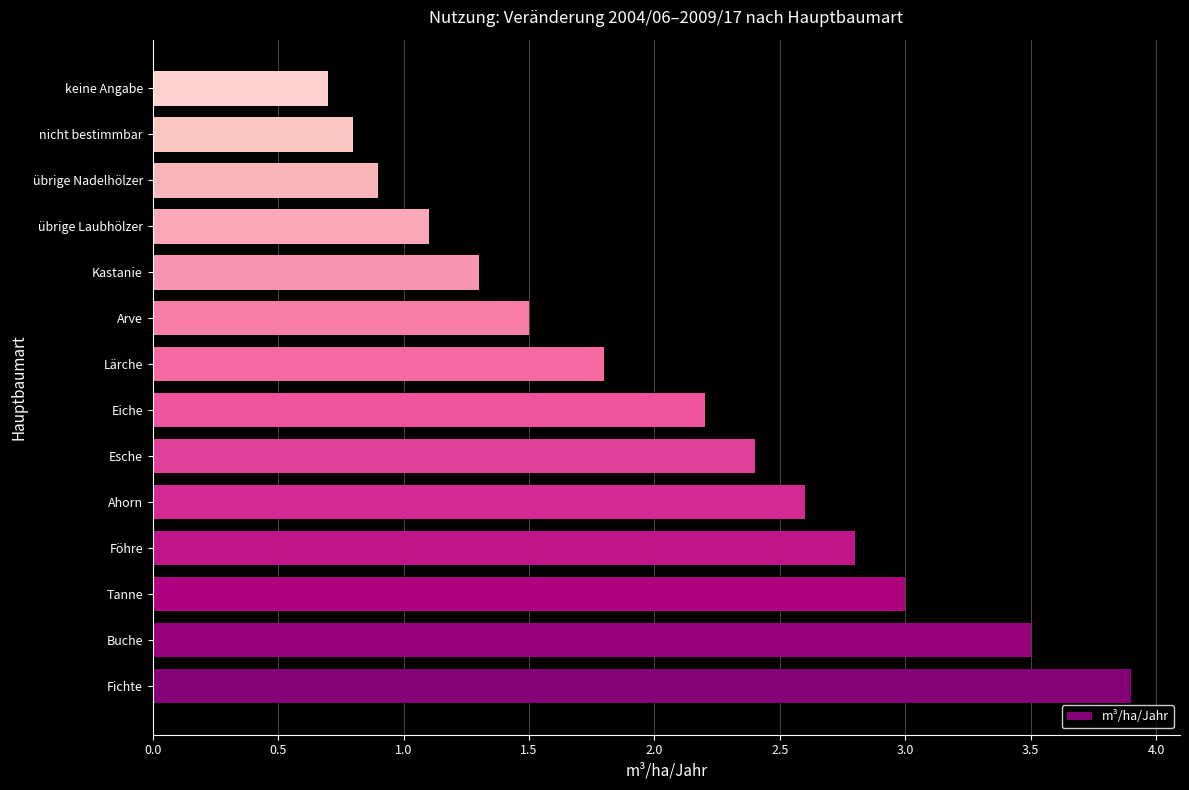

Rank the categories by value from lowest to highest.

keine Angabe, nicht bestimmbar, übrige Nadelhölzer, übrige Laubhölzer, Kastanie, Arve, Lärche, Eiche, Esche, Ahorn, Föhre, Tanne, Buche, Fichte